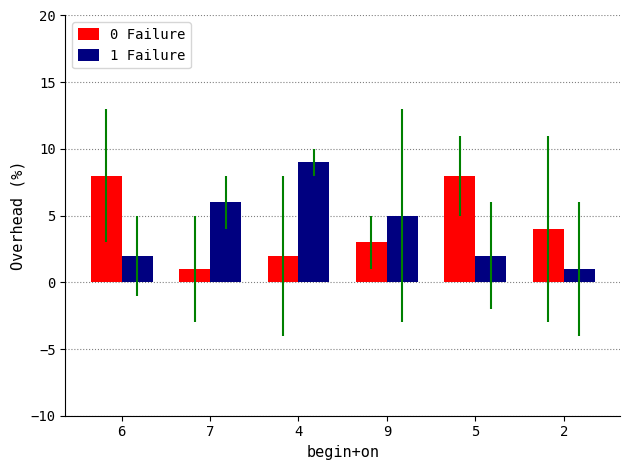

At which label does 1 Failure first exceed 5?

7